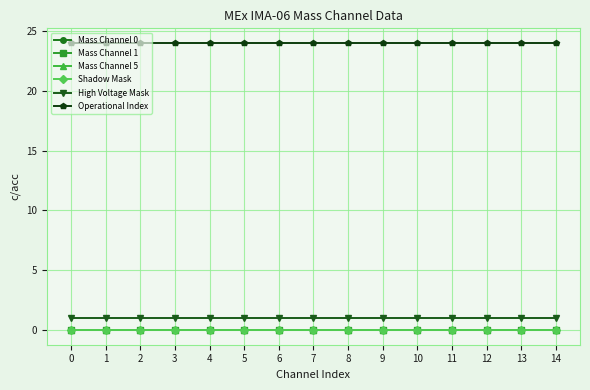

True or false: Mass Channel 1 has more than 1 interior local peaks.

False